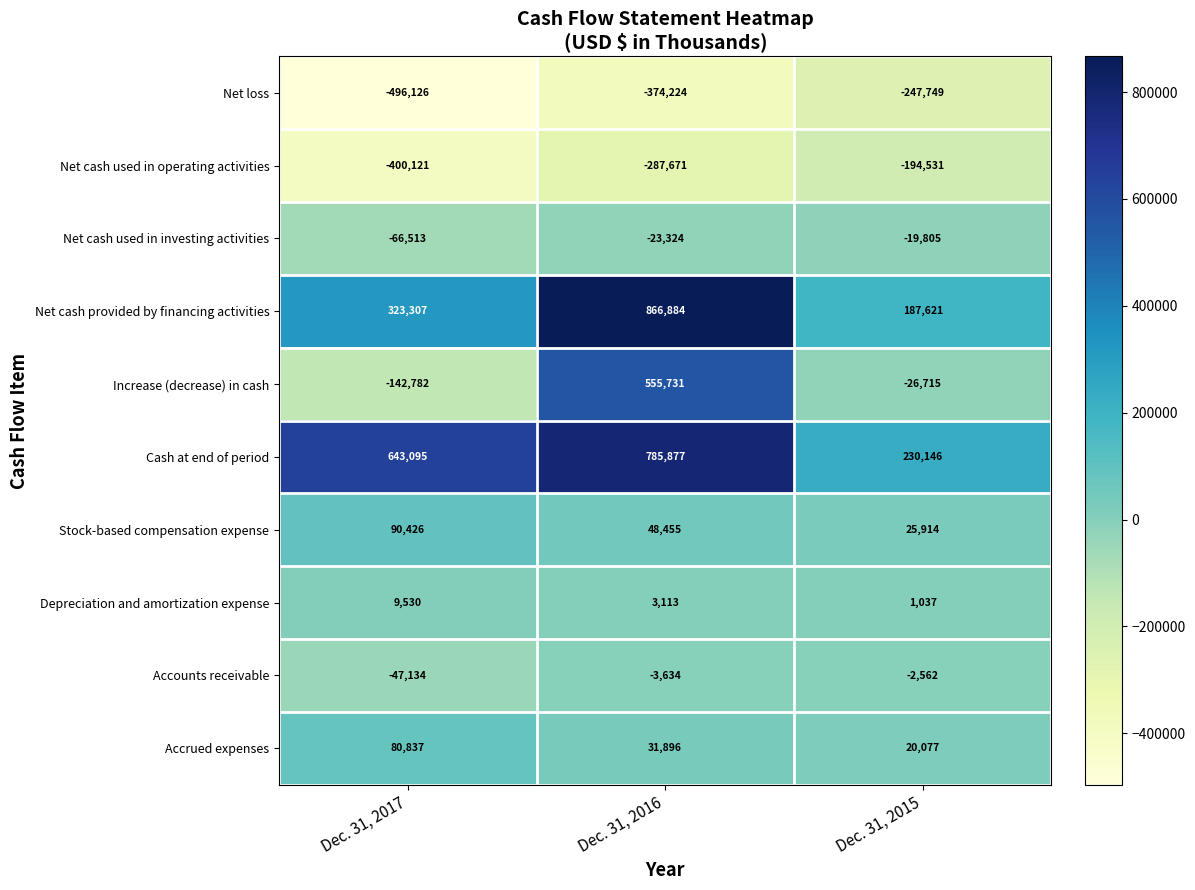

How many Net cash provided by financing activities values are between 187621 and 866884?

3